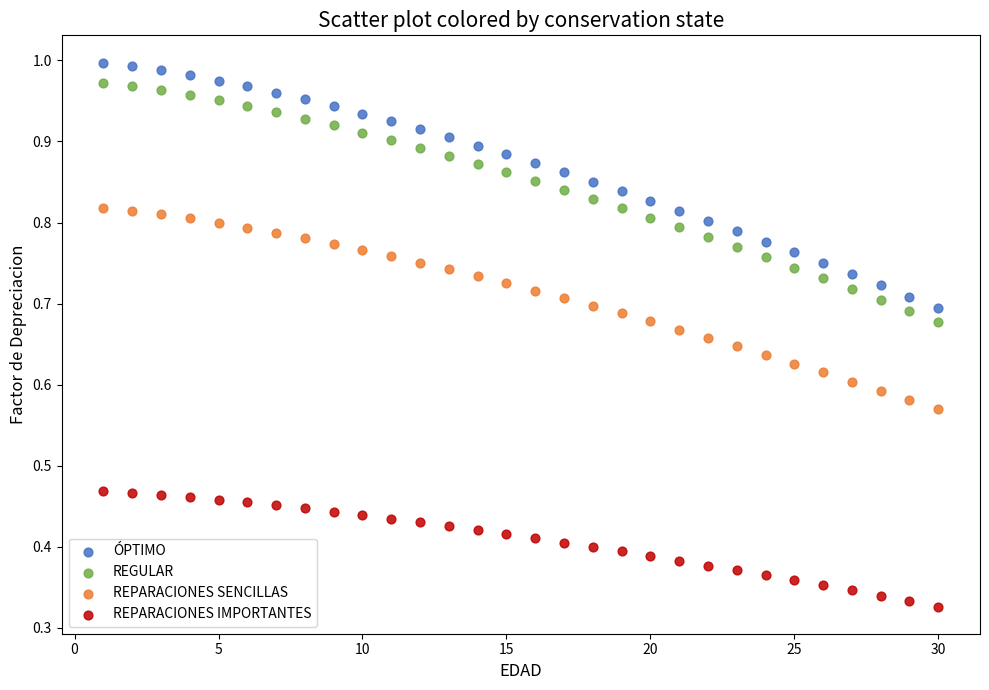

Which series has the widest spread of Y values?

ÓPTIMO